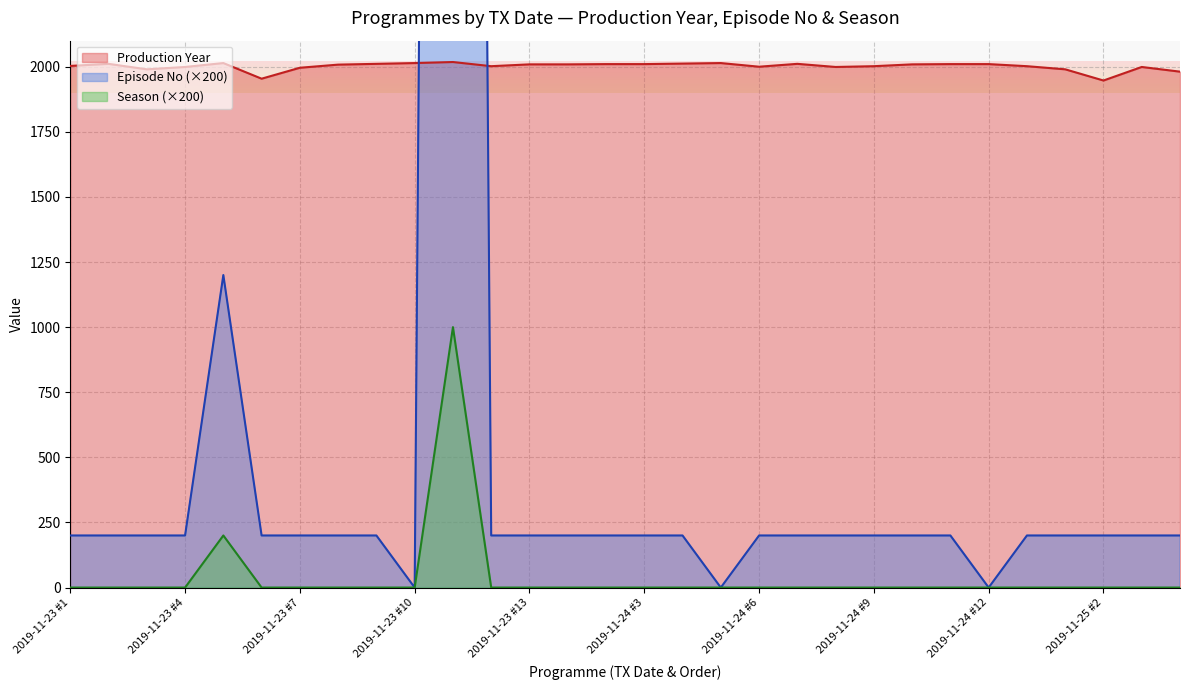

Reading right to left, what are all the values shown in this chart?

Production Year: 2019-11-25 #4=1981	2019-11-25 #3=1999	2019-11-25 #2=1947	2019-11-25 #1=1990	2019-11-24 #13=2002	2019-11-24 #12=2010	2019-11-24 #11=2010	2019-11-24 #10=2009	2019-11-24 #9=2002	2019-11-24 #8=1999	2019-11-24 #7=2011	2019-11-24 #6=2000	2019-11-24 #5=2014	2019-11-24 #4=2012	2019-11-24 #3=2010	2019-11-24 #2=2010	2019-11-24 #1=2009	2019-11-23 #13=2009	2019-11-23 #12=2002	2019-11-23 #11=2018	2019-11-23 #10=2014	2019-11-23 #9=2011	2019-11-23 #8=2008	2019-11-23 #7=1996	2019-11-23 #6=1954	2019-11-23 #5=2014	2019-11-23 #4=1999	2019-11-23 #3=1990	2019-11-23 #2=2011	2019-11-23 #1=2003
Episode No: 2019-11-25 #4=200	2019-11-25 #3=200	2019-11-25 #2=200	2019-11-25 #1=200	2019-11-24 #13=200	2019-11-24 #12=0	2019-11-24 #11=200	2019-11-24 #10=200	2019-11-24 #9=200	2019-11-24 #8=200	2019-11-24 #7=200	2019-11-24 #6=200	2019-11-24 #5=0	2019-11-24 #4=200	2019-11-24 #3=200	2019-11-24 #2=200	2019-11-24 #1=200	2019-11-23 #13=200	2019-11-23 #12=200	2019-11-23 #11=18600	2019-11-23 #10=0	2019-11-23 #9=200	2019-11-23 #8=200	2019-11-23 #7=200	2019-11-23 #6=200	2019-11-23 #5=1200	2019-11-23 #4=200	2019-11-23 #3=200	2019-11-23 #2=200	2019-11-23 #1=200
Season: 2019-11-25 #4=0	2019-11-25 #3=0	2019-11-25 #2=0	2019-11-25 #1=0	2019-11-24 #13=0	2019-11-24 #12=0	2019-11-24 #11=0	2019-11-24 #10=0	2019-11-24 #9=0	2019-11-24 #8=0	2019-11-24 #7=0	2019-11-24 #6=0	2019-11-24 #5=0	2019-11-24 #4=0	2019-11-24 #3=0	2019-11-24 #2=0	2019-11-24 #1=0	2019-11-23 #13=0	2019-11-23 #12=0	2019-11-23 #11=1000	2019-11-23 #10=0	2019-11-23 #9=0	2019-11-23 #8=0	2019-11-23 #7=0	2019-11-23 #6=0	2019-11-23 #5=200	2019-11-23 #4=0	2019-11-23 #3=0	2019-11-23 #2=0	2019-11-23 #1=0